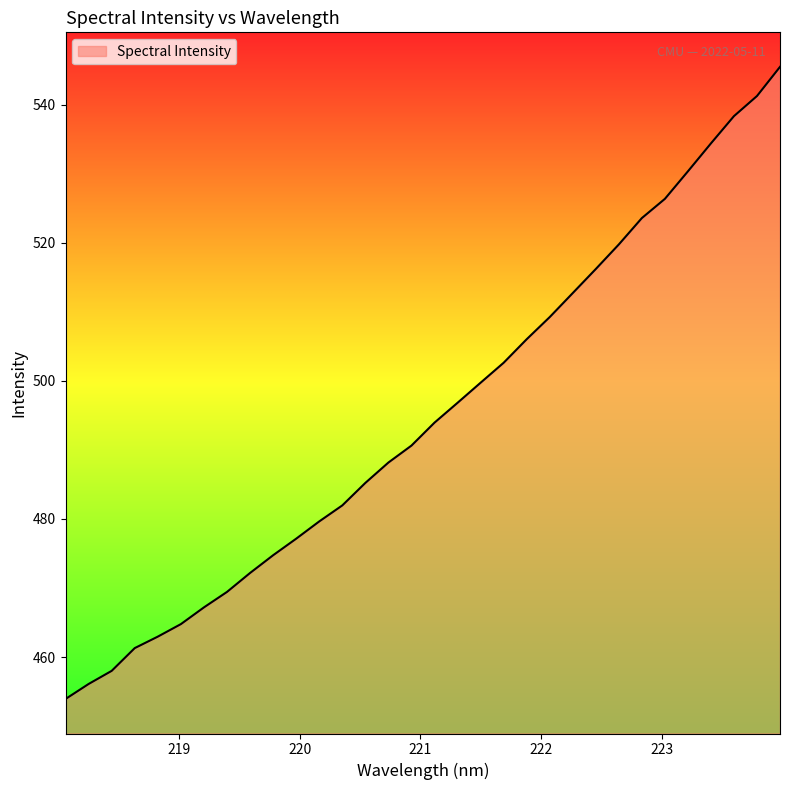

What is the difference between the maximum and minimum values?

91.6